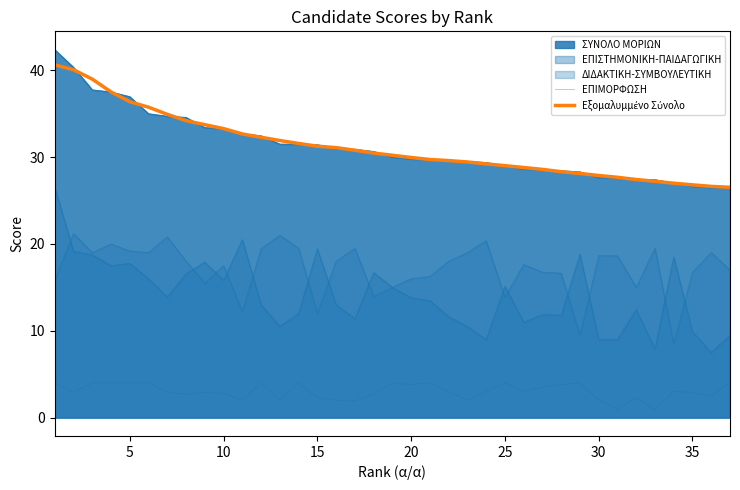

True or false: ΕΠΙΜΟΡΦΩΣΗ and Εξομαλυμμένο Σύνολο cross at least once.

False